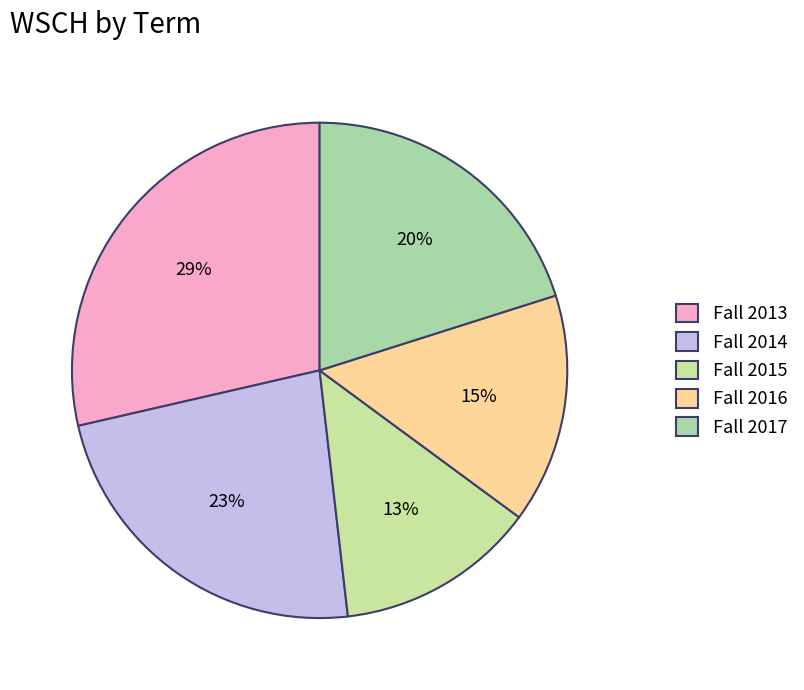

Is Fall 2016 the majority of the pie?

No